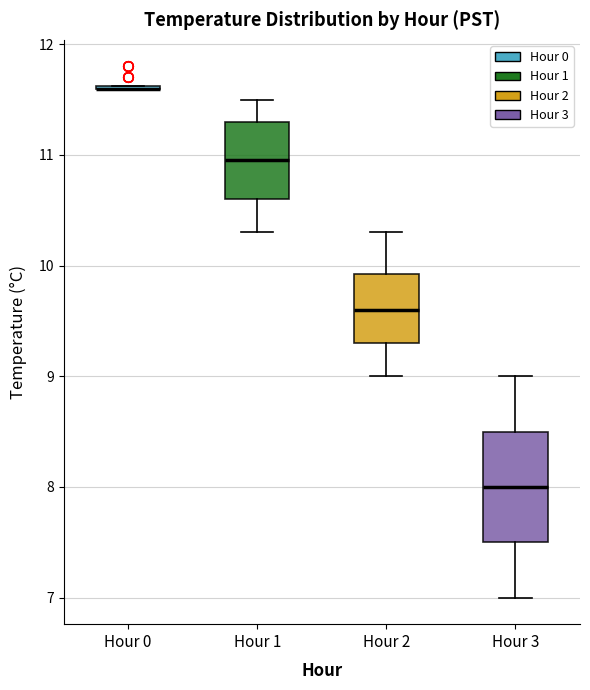

Reading left to right, transcribe this box plot: for each box, give where its median line is, the range the box spans, and where its two whiskers end, as read against the y-axis. The values are not printed on the chart, so give them approximately, as read against the axis.

Hour 0: box collapsed to a line at 11.6, whiskers 11.6 to 11.6
Hour 1: median 11.0, box 10.6 to 11.3, whiskers 10.3 to 11.5
Hour 2: median 9.6, box 9.3 to 9.9, whiskers 9.0 to 10.3
Hour 3: median 8.0, box 7.5 to 8.5, whiskers 7.0 to 9.0